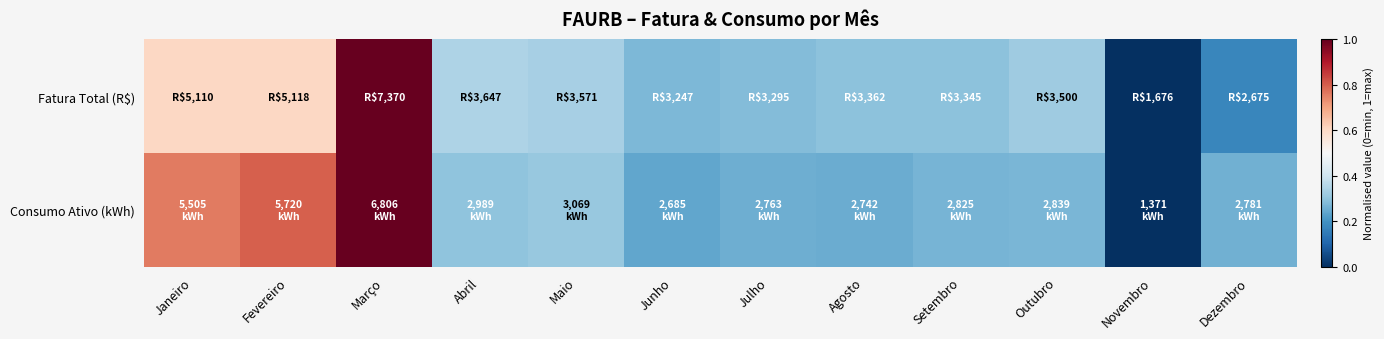

Rank the series at Janeiro from highest to lowest value.

Consumo Ativo (kWh), Fatura Total (R$)